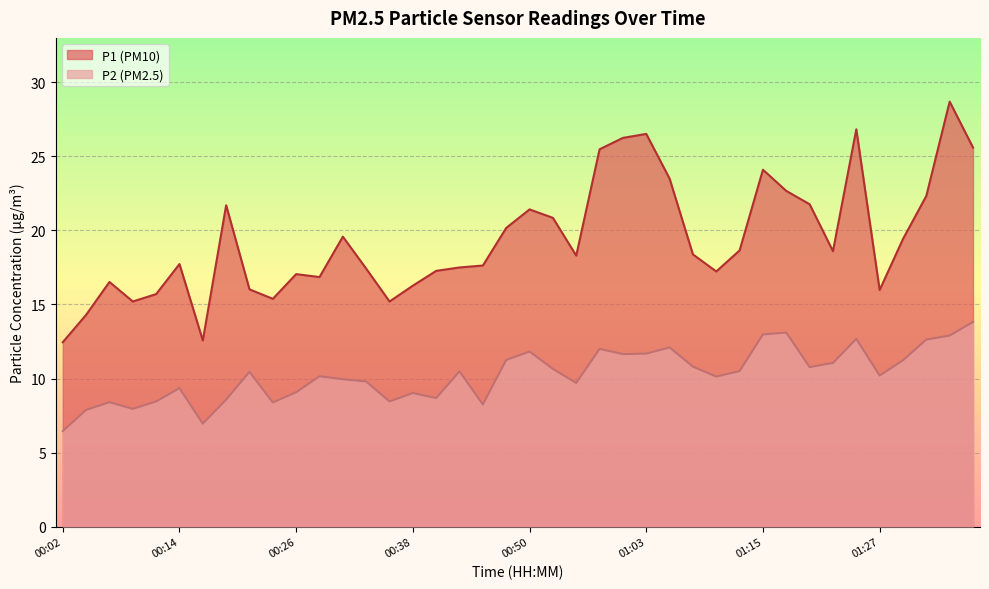

Is the value of P1 at 00:48 greater than the value of P2 at 00:43?

Yes